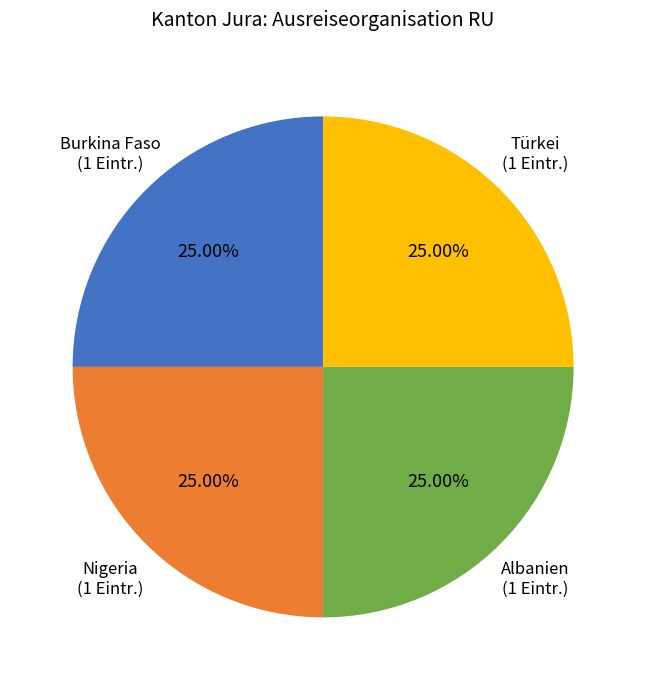

Does any single category account for the majority?

No